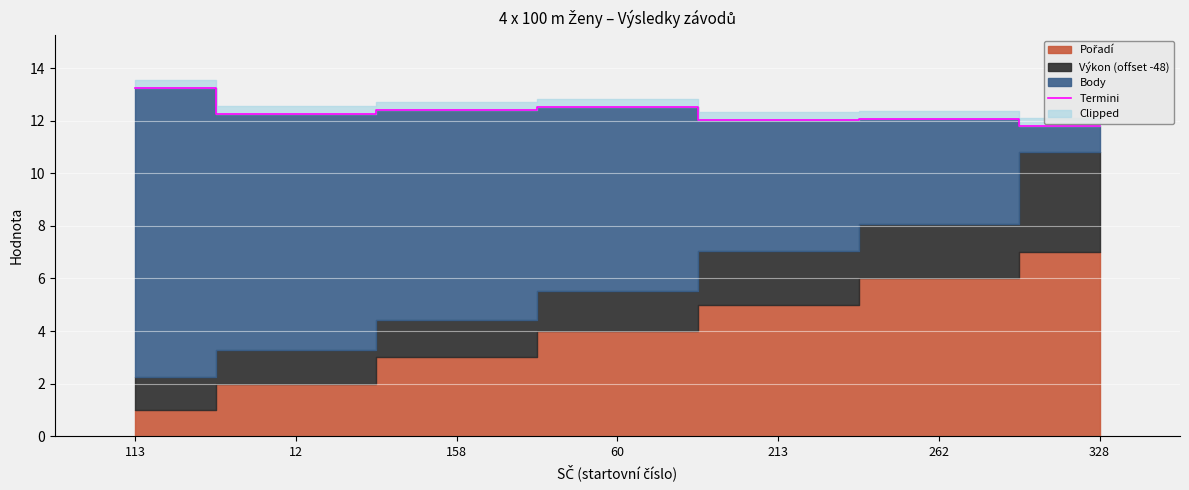

What is the maximum value for Termini?

13.3